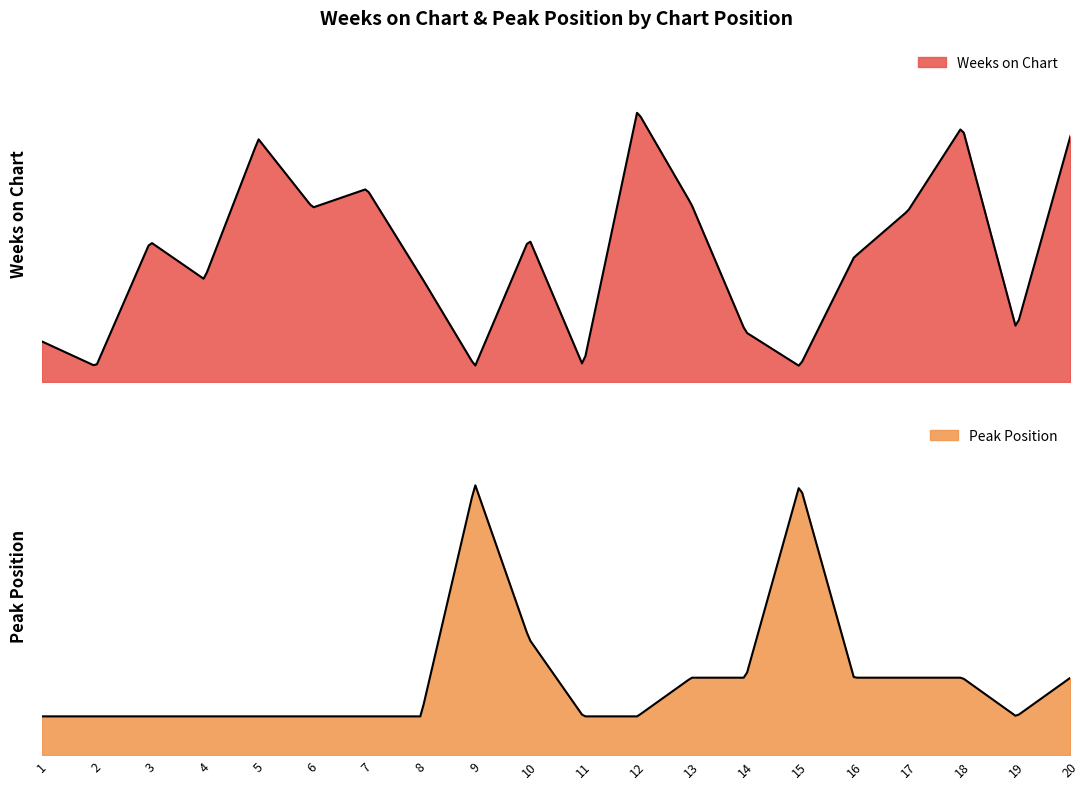

How many lines are shown in the chart?

2